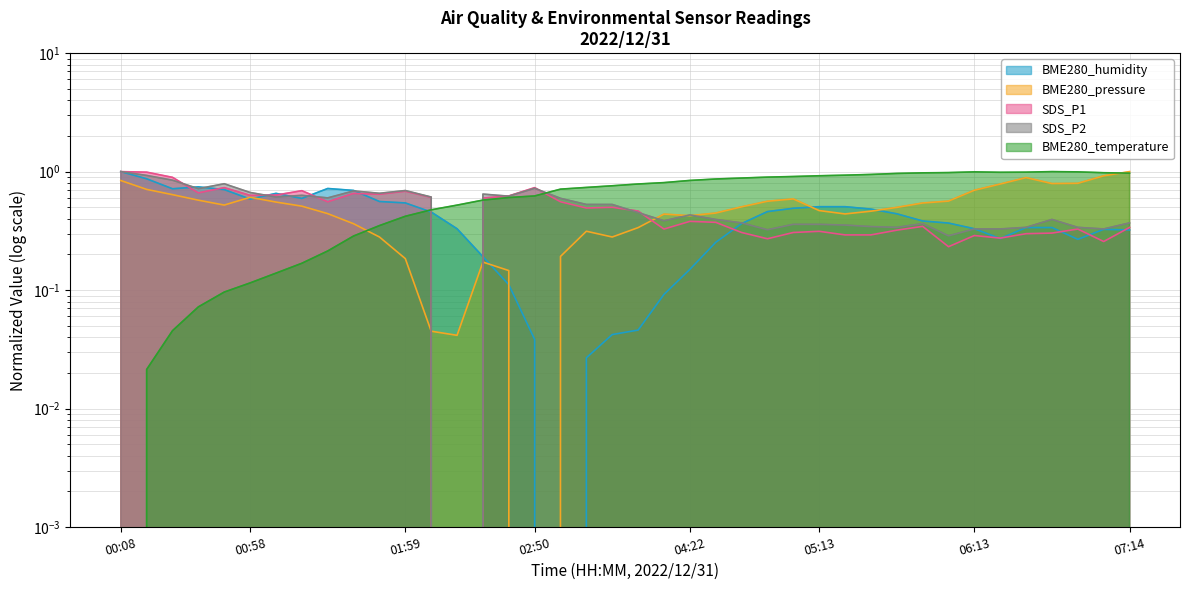

At which category does SDS_P2 reach its first local valley?

00:38